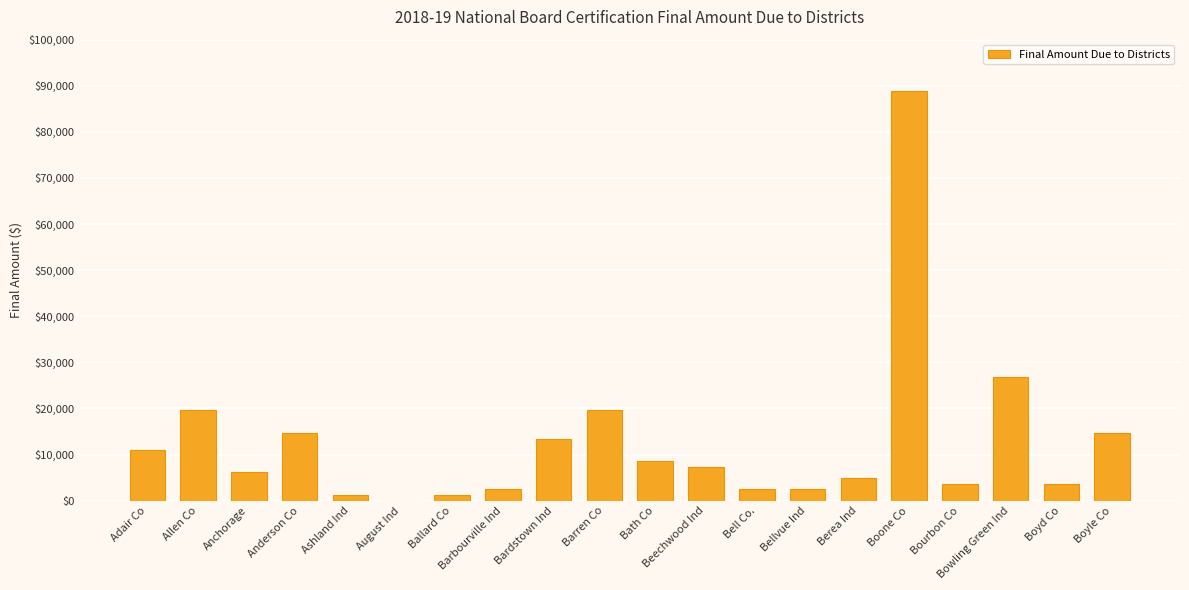

How many categories are shown in the chart?

20